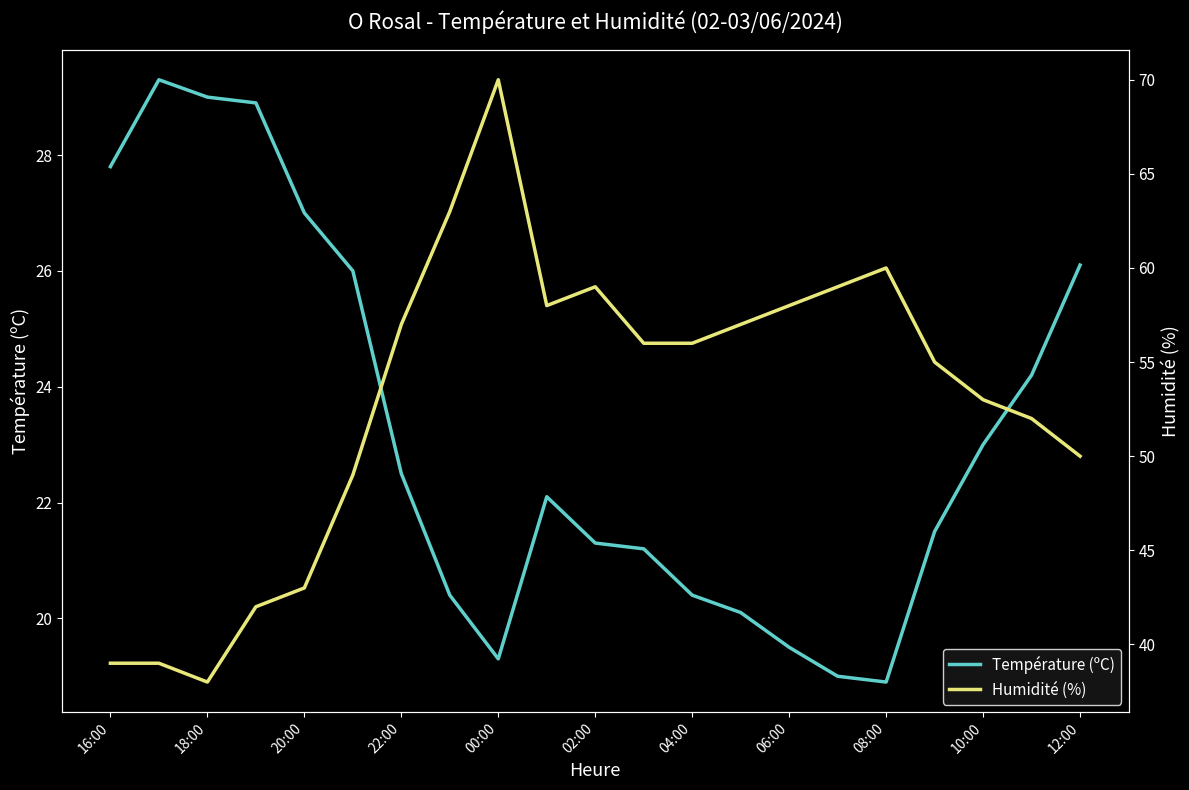

List the series in order of their overall mean, lowest first.

Température (ºC), Humidité (%)